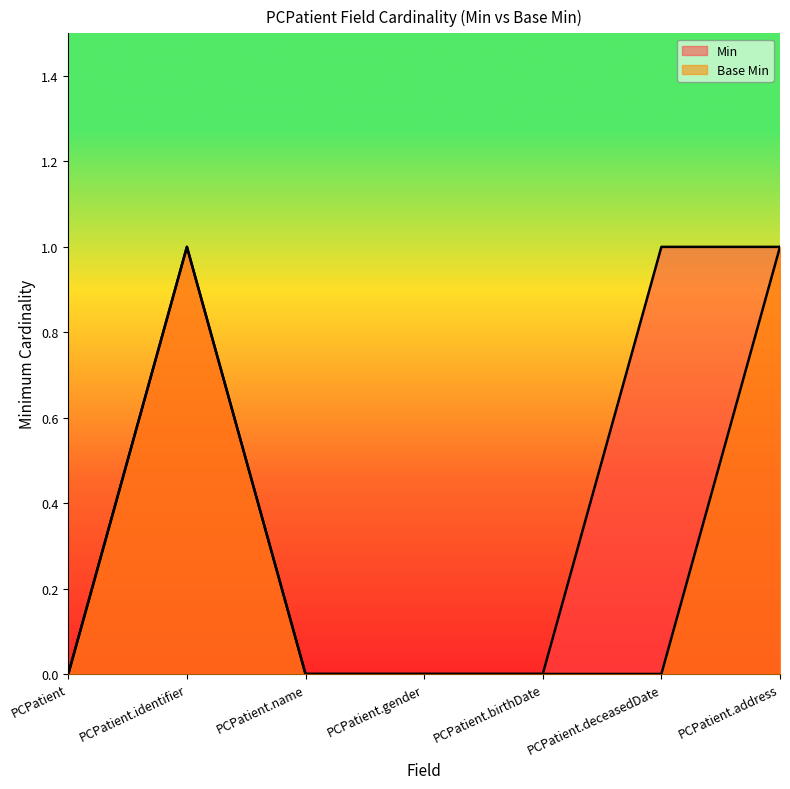

Count the number of categories in the chart.

7